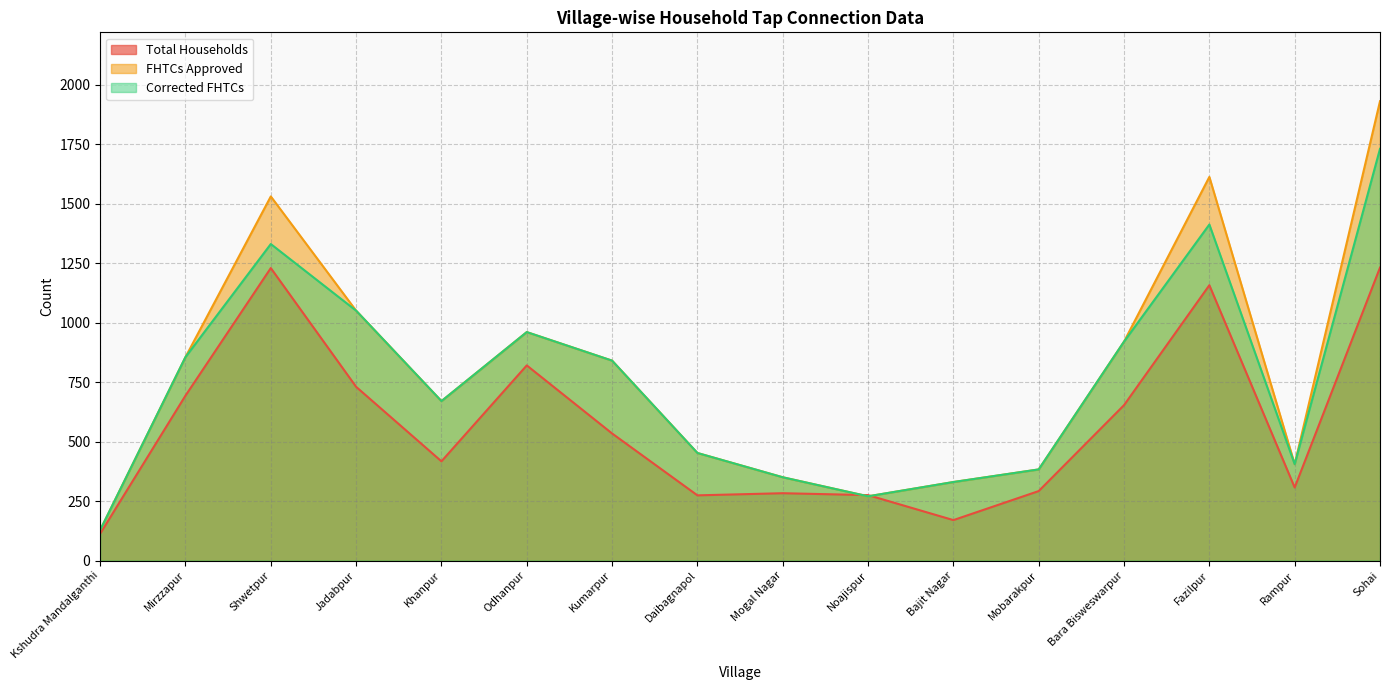

What is the total value across all series at Shwetpur?

4089